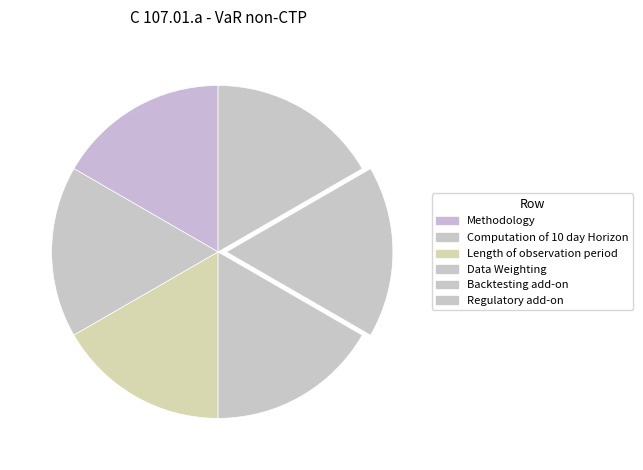

Between Backtesting add-on and Regulatory add-on, which is larger?

Regulatory add-on